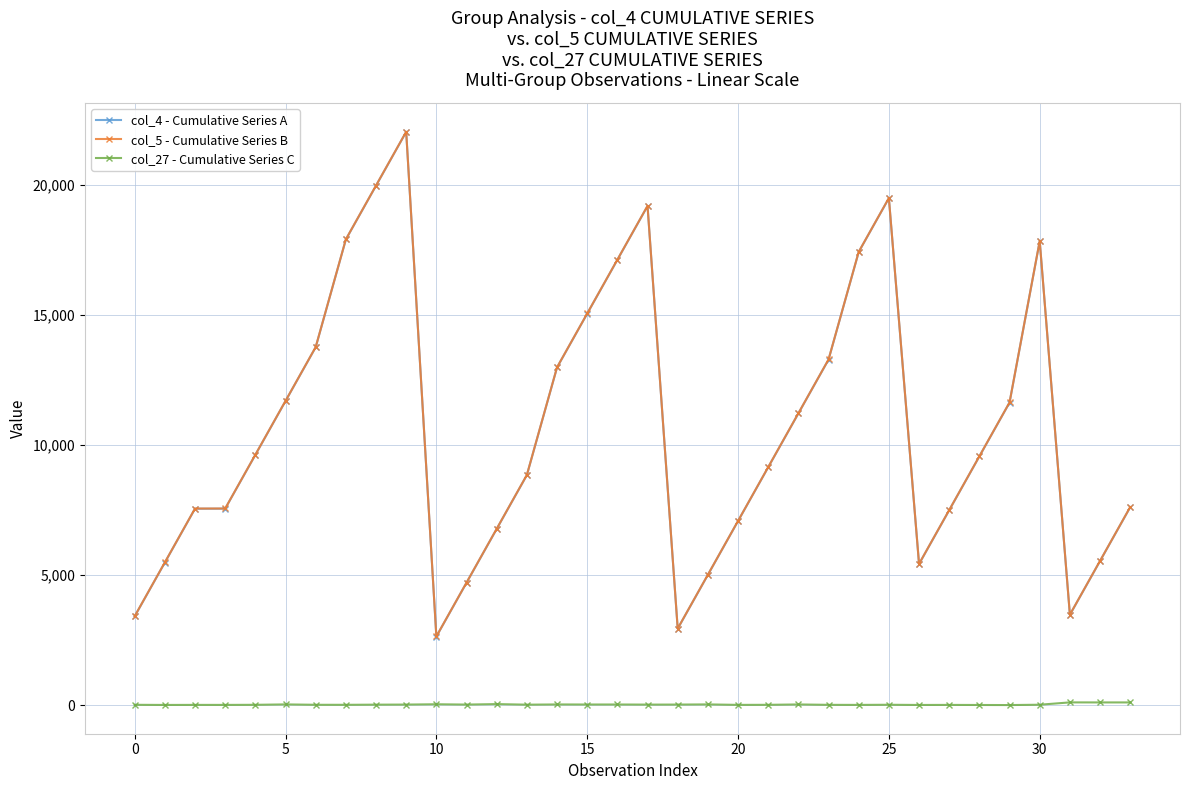

What is the difference between the maximum and second lowest values in the col_27 - Cumulative Series C series?

99.8